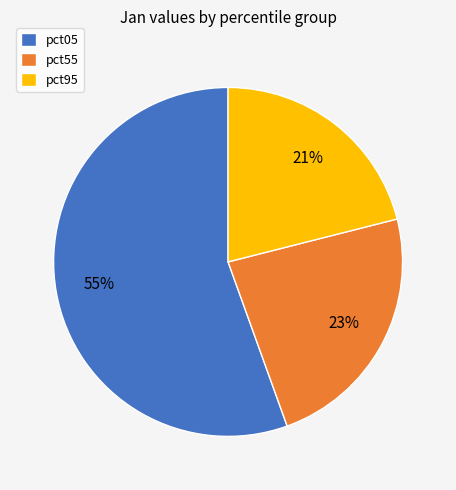

Is the sum of pct55 and pct95 greater than half?

No